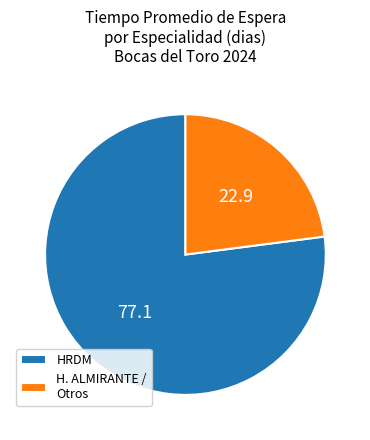

Rank the categories by value from lowest to highest.

H. ALMIRANTE / Otros, HRDM